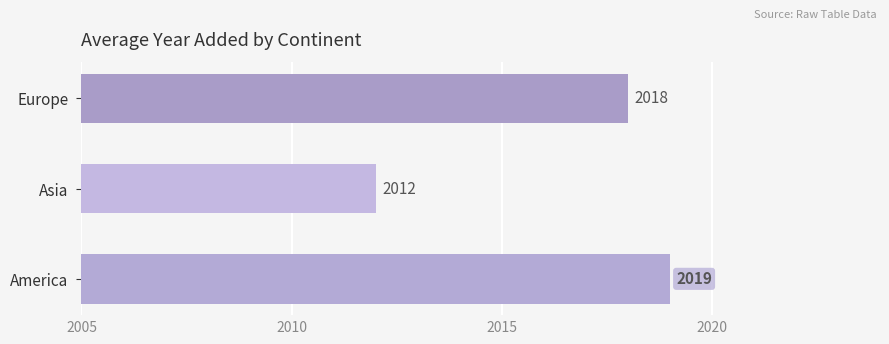

What is the difference between the values at Europe and America?

1